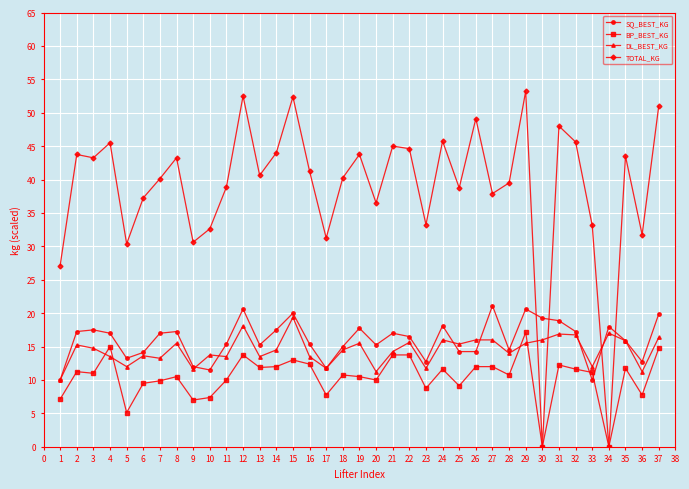

What is the spread (max minus min) of values at 25?

29.6